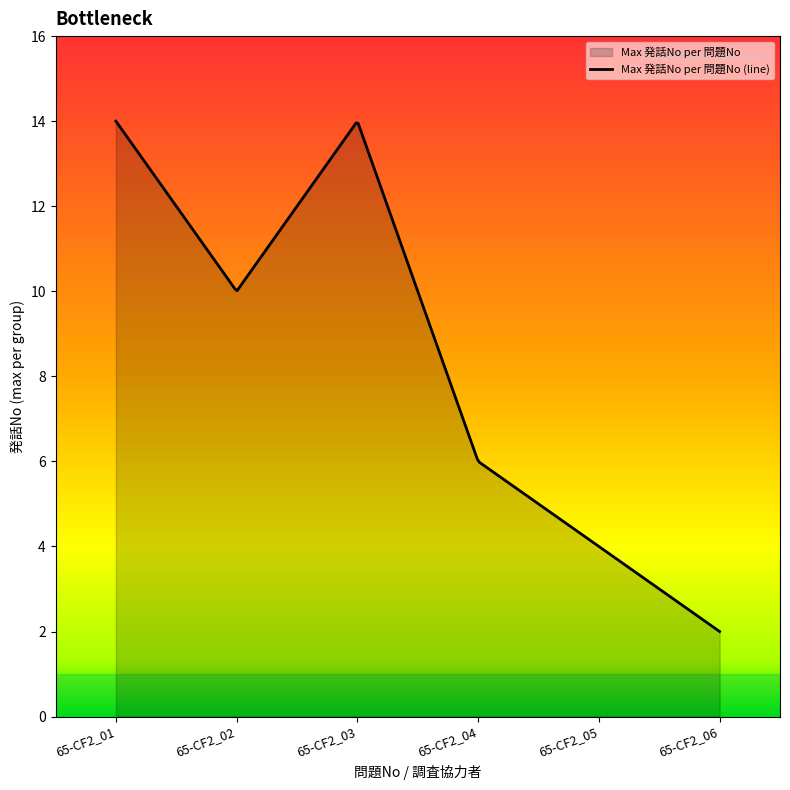

What is the approximate value at 65-CF2_01, to the nearest 5?

15